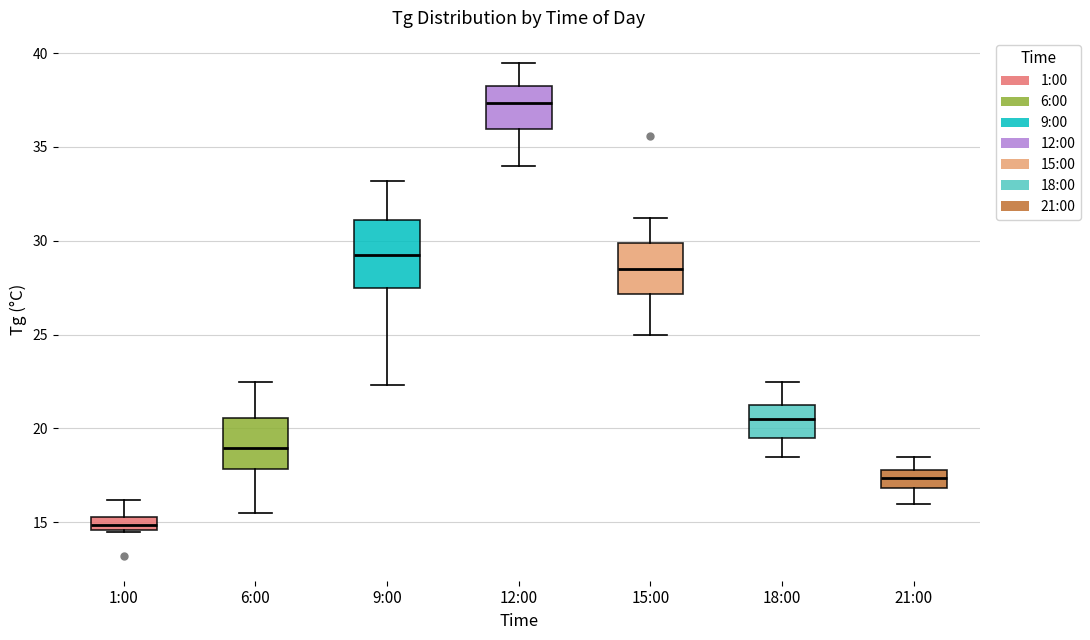

Where is the upper edge of the box for 18:00 on the y-axis? The values are not printed on the chart, so give them approximately, as read against the axis.

21.5